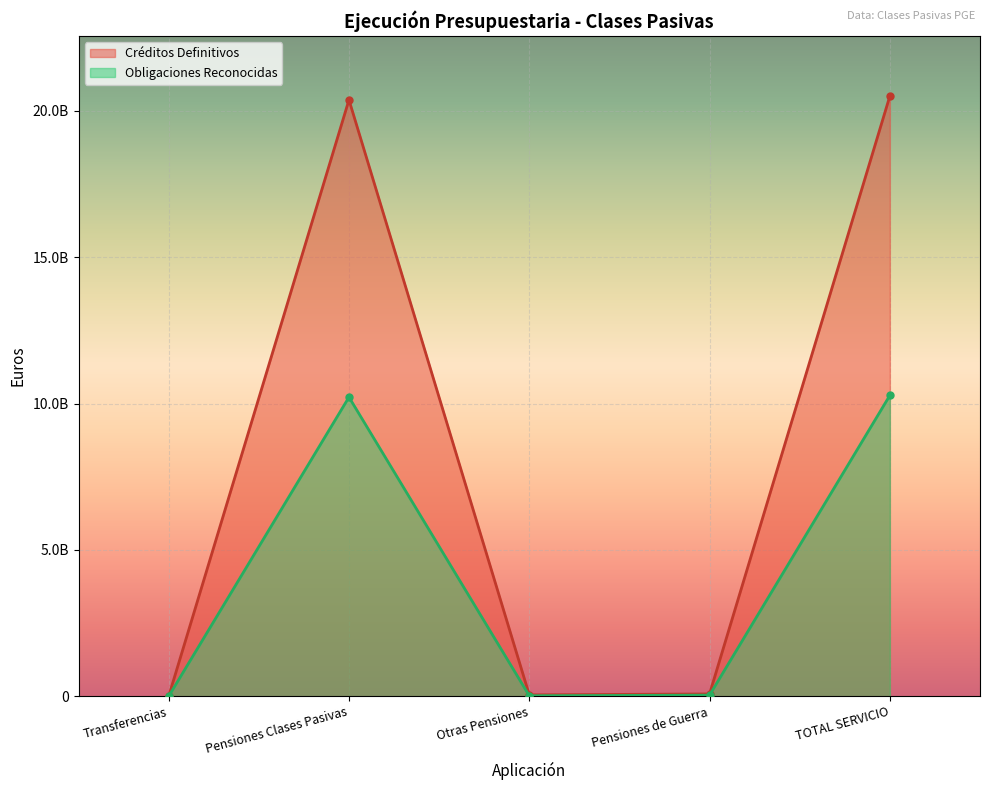

True or false: Créditos Definitivos and Obligaciones Reconocidas cross at least once.

False